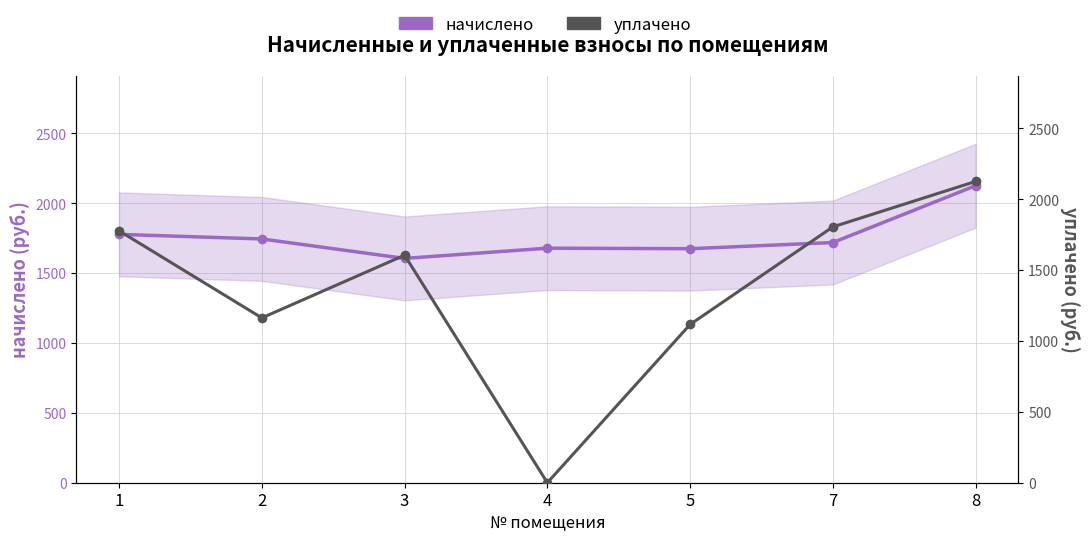

What is the value of the уплачено point at the 2nd from the left?

1163.3